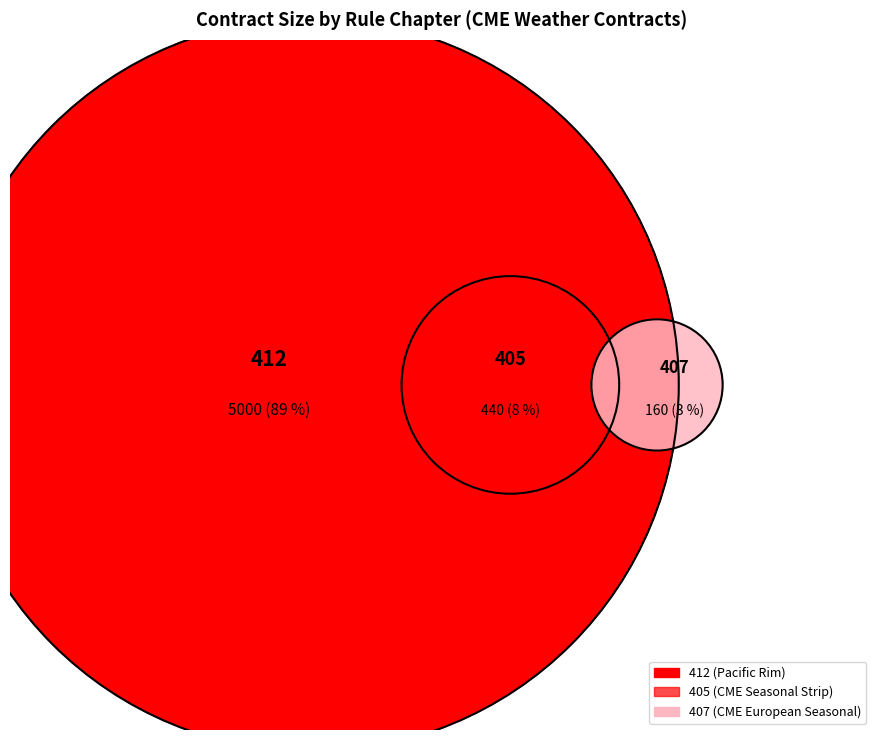

Which has a higher value, 405 or 412?

412